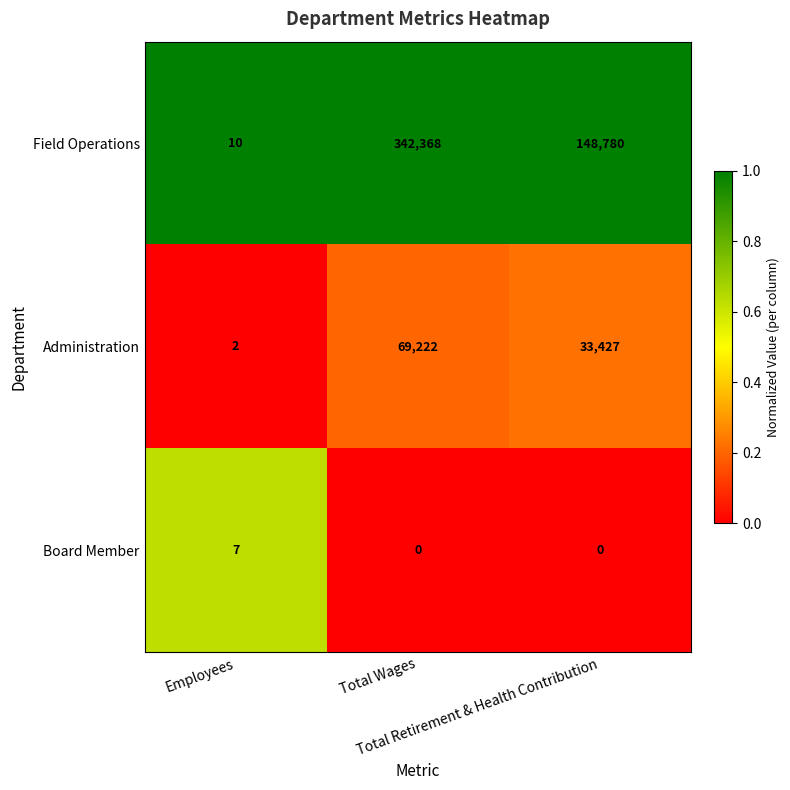

At Total Wages, list the series in order from smallest to largest.

Board Member, Administration, Field Operations